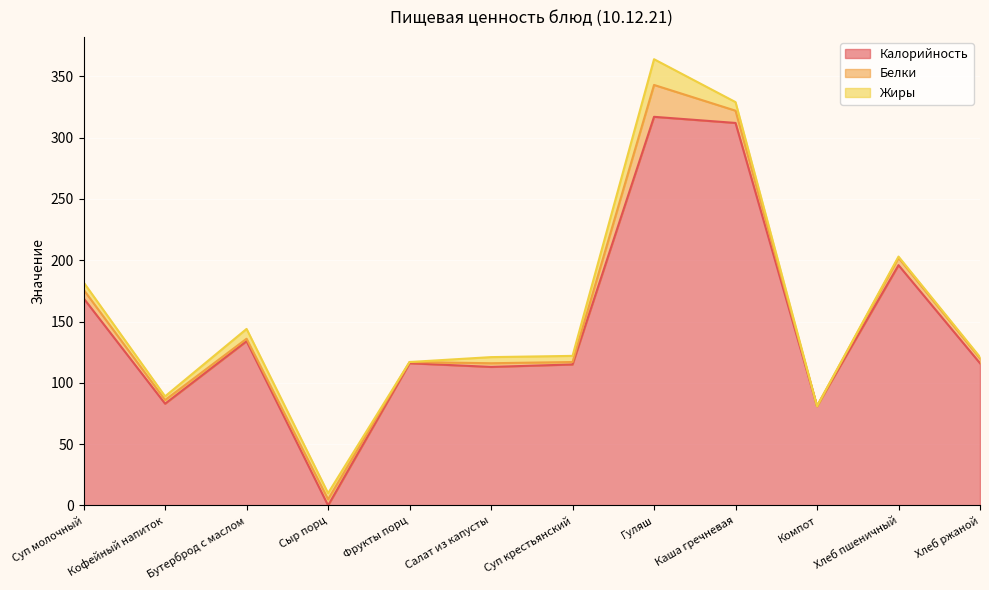

Which series has the largest range (max minus min)?

Калорийность